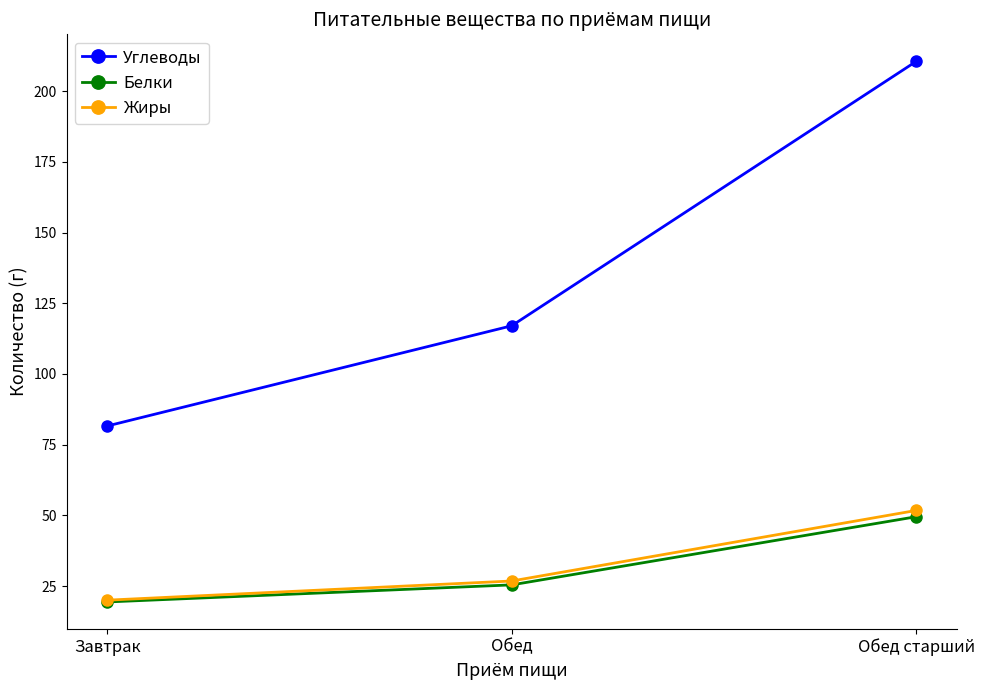

What is the sum of all Жиры values?

98.5